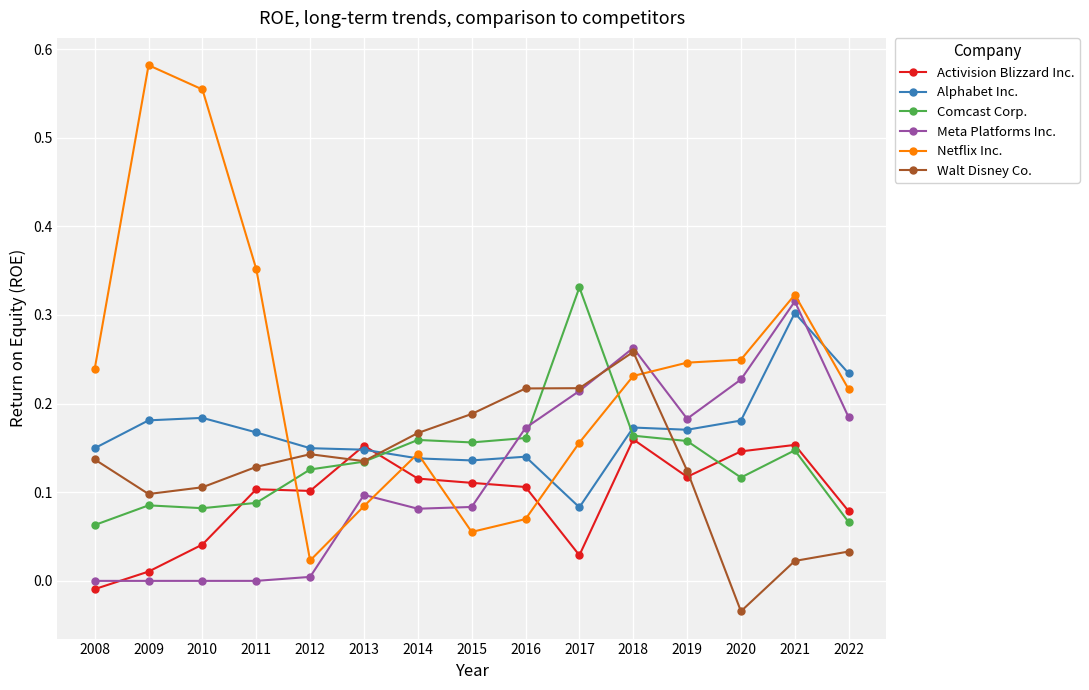

How many Alphabet Inc. values are between 0 and 1?

15